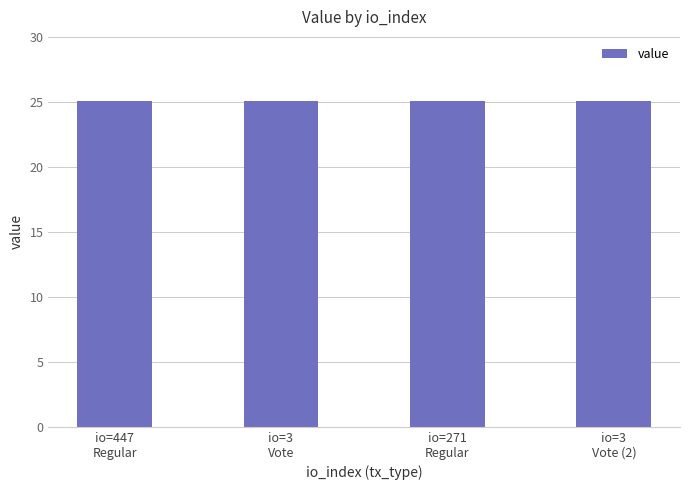

What is the value of the 3rd bar from the left?

25.1